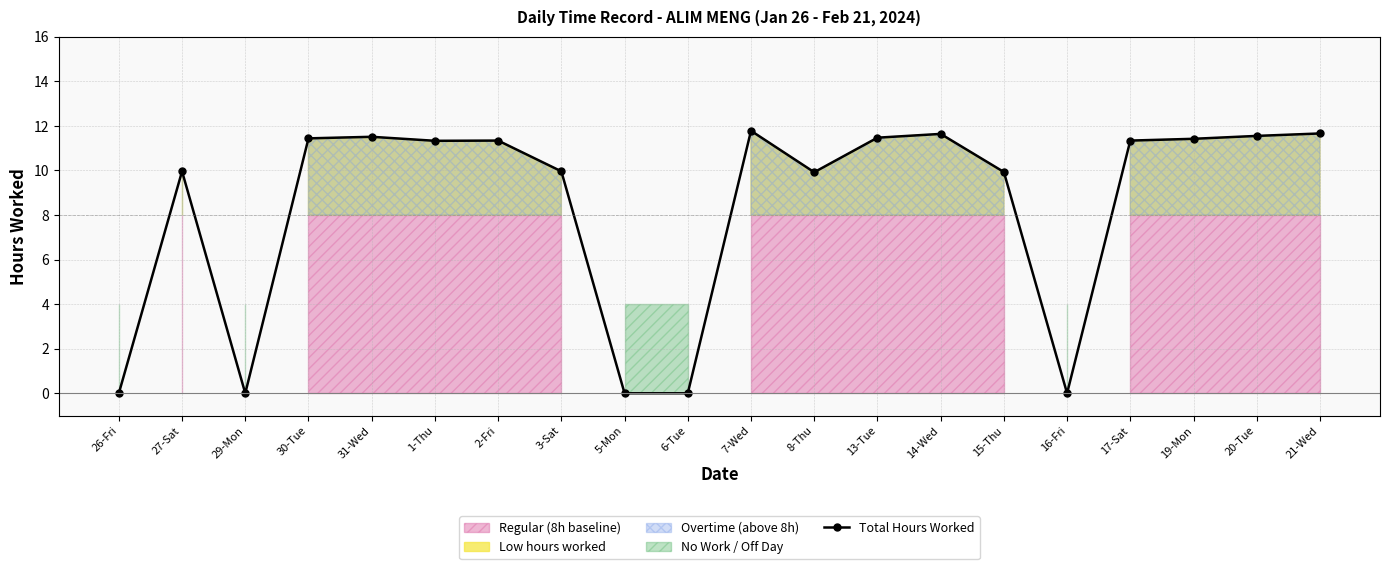

What is the difference between the maximum and minimum values?

11.8